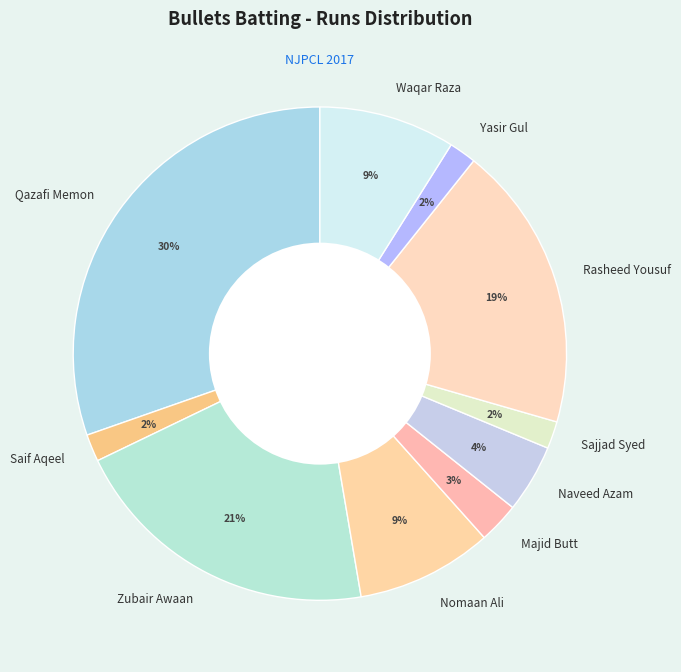

To the nearest percent, what is the difference between the Zubair Awaan and Waqar Raza slice percentages?

12%